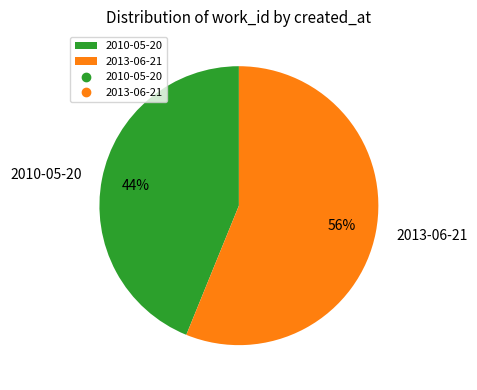

Do 2013-06-21 and 2010-05-20 together represent more than half of the pie?

Yes